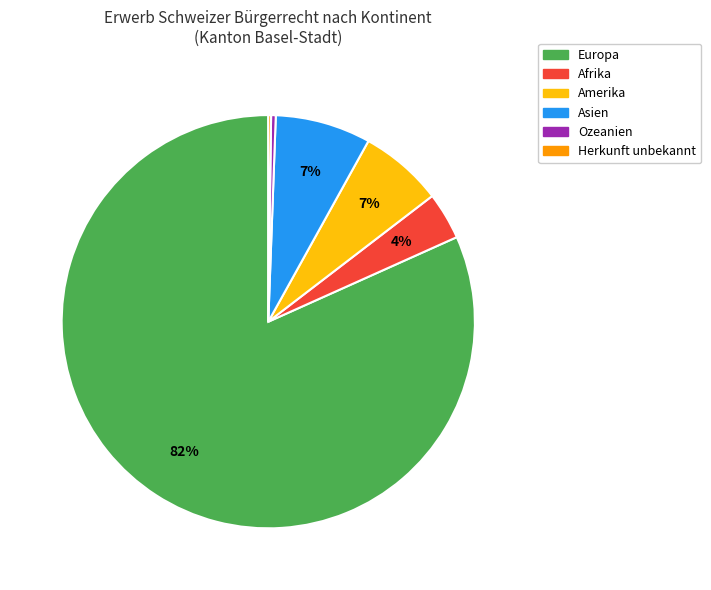

Approximately how many times larger is the value at Asien compared to Ozeanien?

20.6